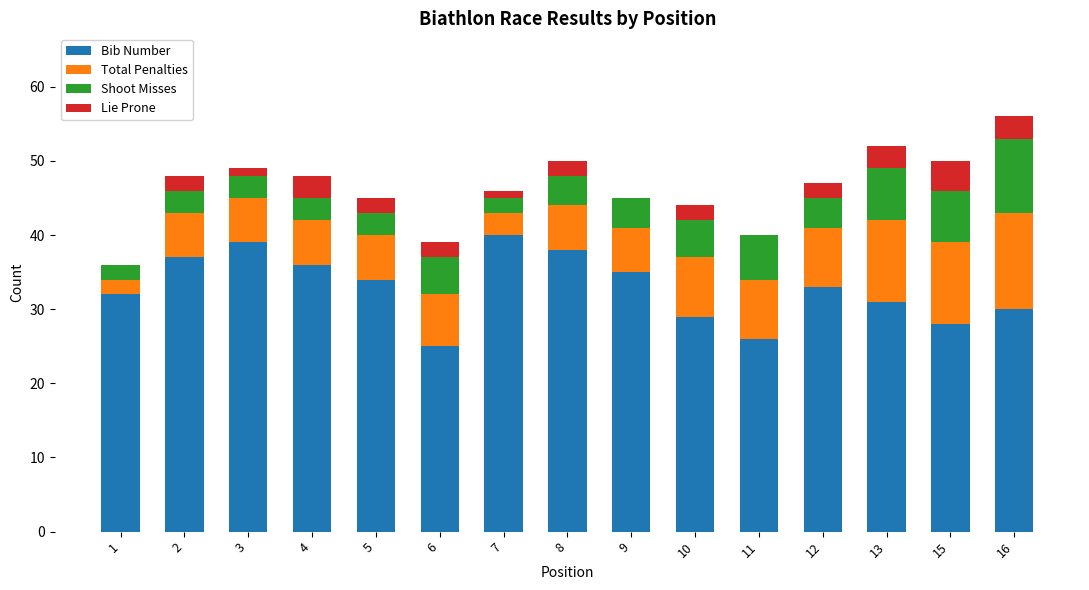

True or false: Bib Number has a value of 40 at 7.

True